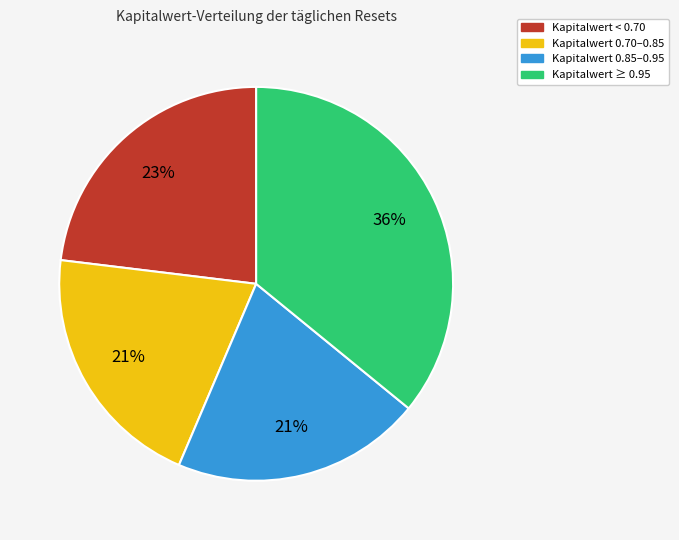

To the nearest percent, what is the average slice percentage?

25%